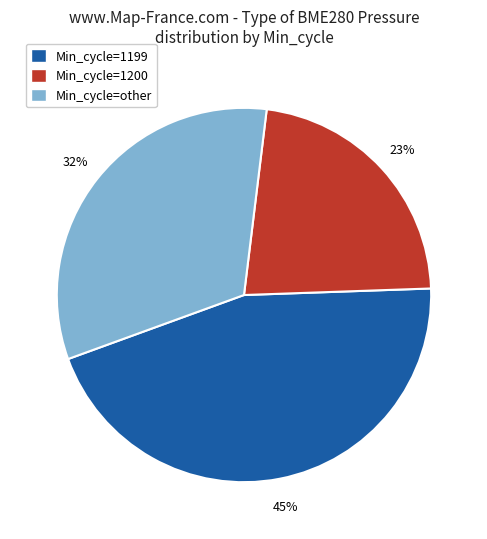

Between Min_cycle=1200 and Min_cycle=1199, which is larger?

Min_cycle=1199